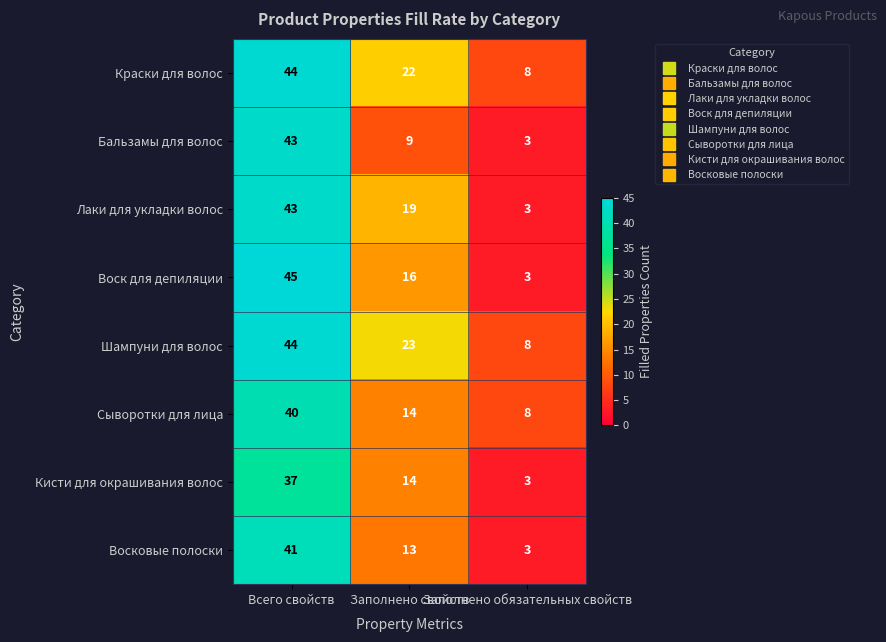

Count the Сыворотки для лица values in the range 8 to 40.

3